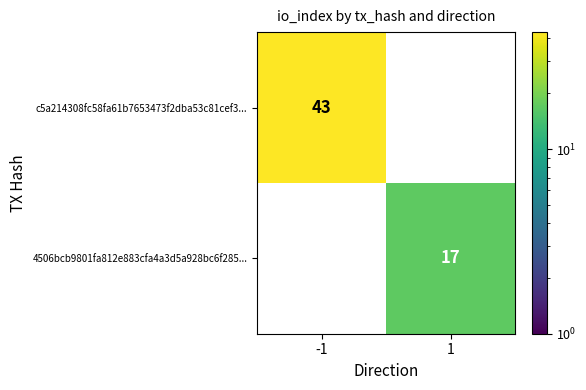

What is the spread (max minus min) of values at -1?

43